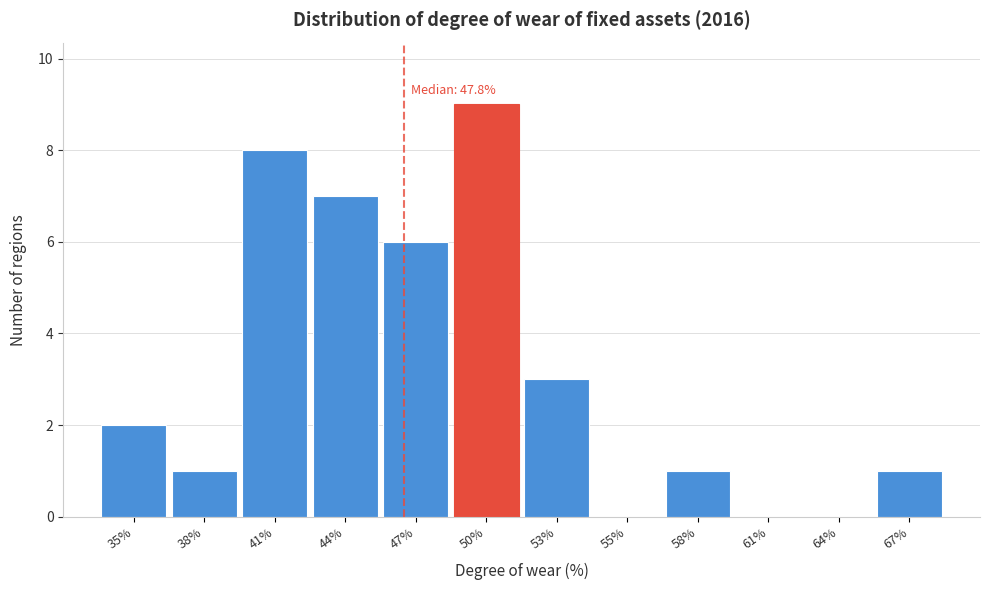

Reading right to left, extract all data points from this chart.

67%=1	64%=0	61%=0	58%=1	55%=0	53%=3	50%=9	47%=6	44%=7	41%=8	38%=1	35%=2